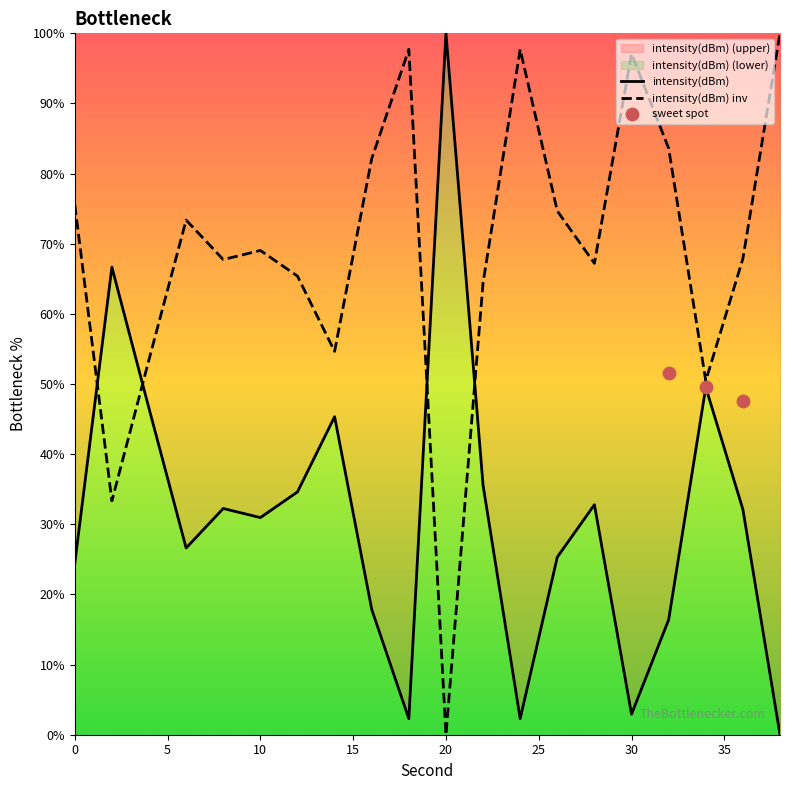

What is the ratio of the value at 6 to the value at 14?

0.6